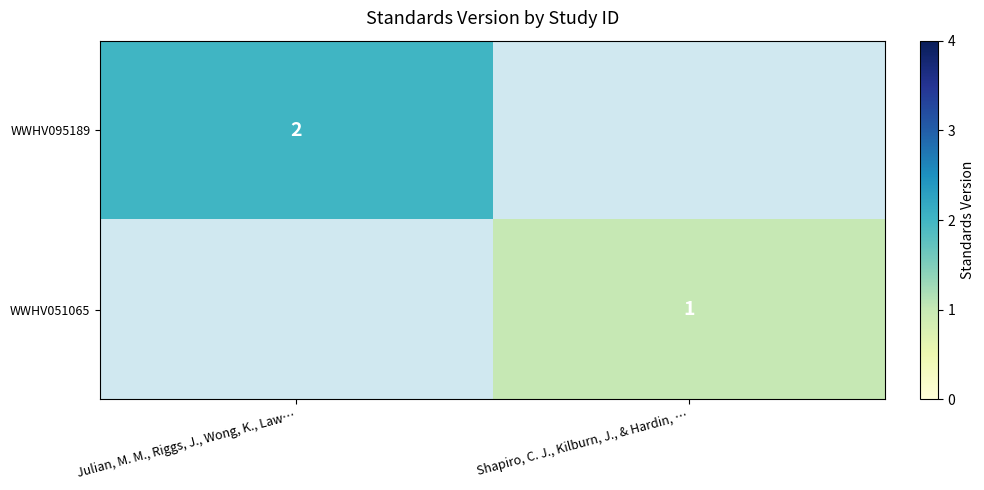

The WWHV095189 series shows 2 at Julian, M. M., Riggs, J., Wong, K., Law…. True or false?

True